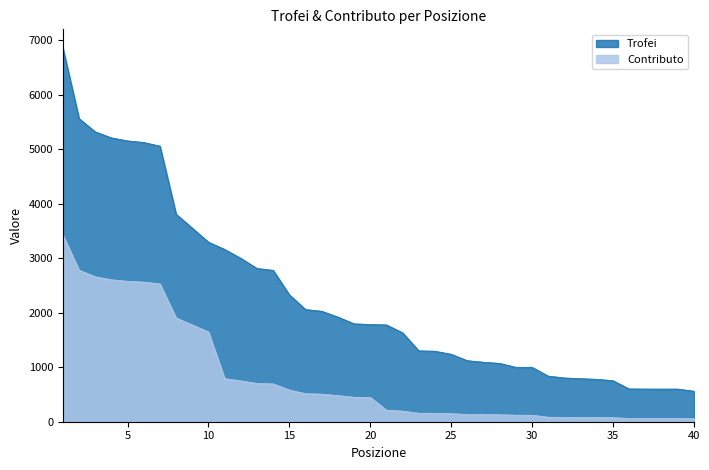

How many data points in Contributo are less than 446?

20